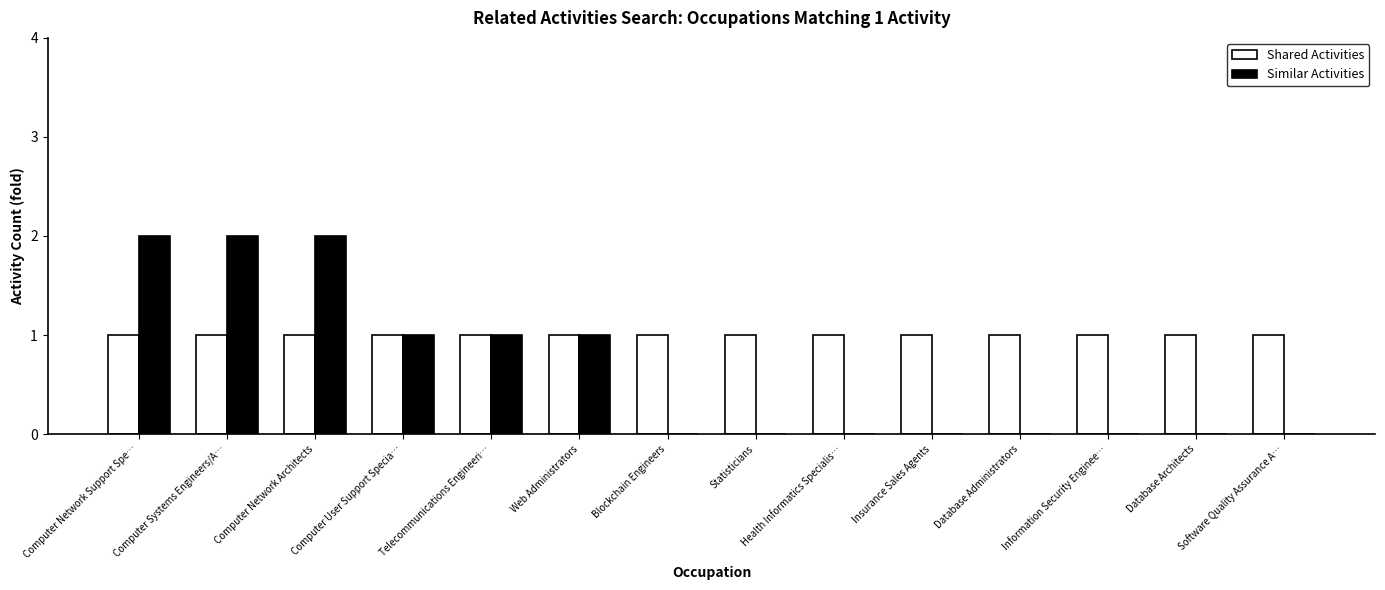

Reading left to right, what are all the values shown in this chart?

Shared Activities: 1	1	1	1	1	1	1	1	1	1	1	1	1	1
Similar Activities: 2	2	2	1	1	1	0	0	0	0	0	0	0	0